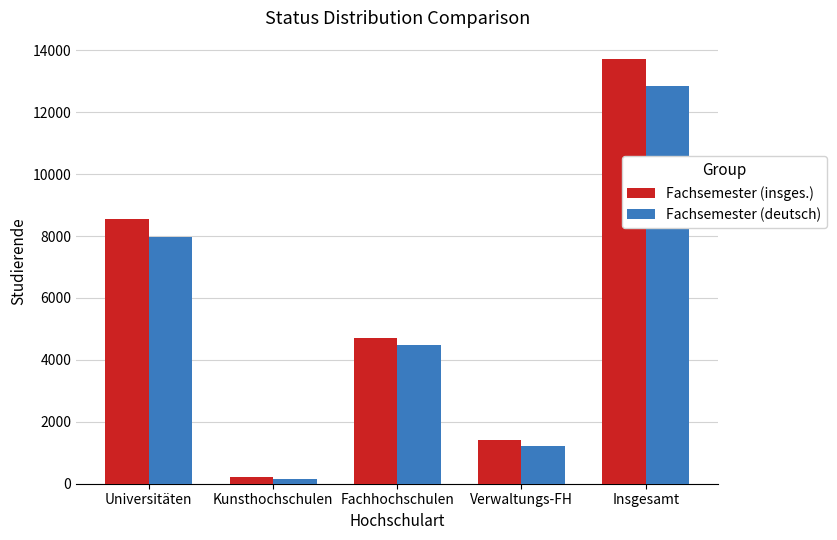

Which series has the largest total across all categories?

Fachsemester (insges.)